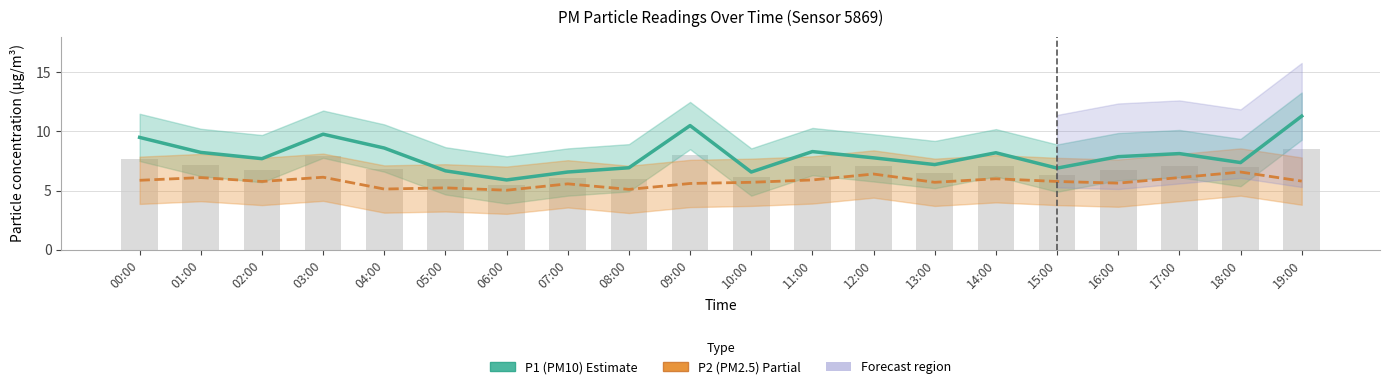

At which label is P1 (PM10) closest to 8?

16:00